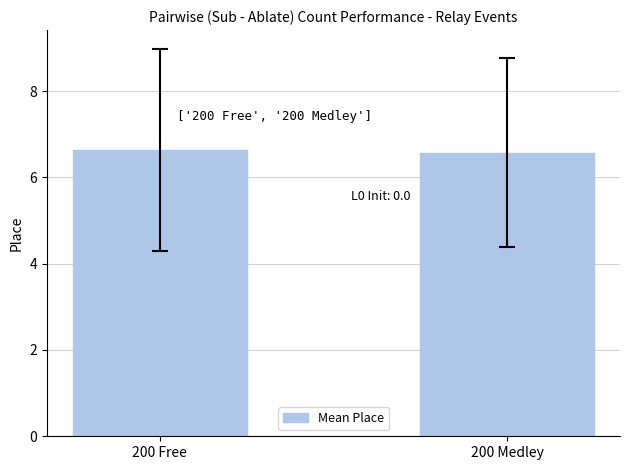

What is the minimum value shown in the chart?

6.6